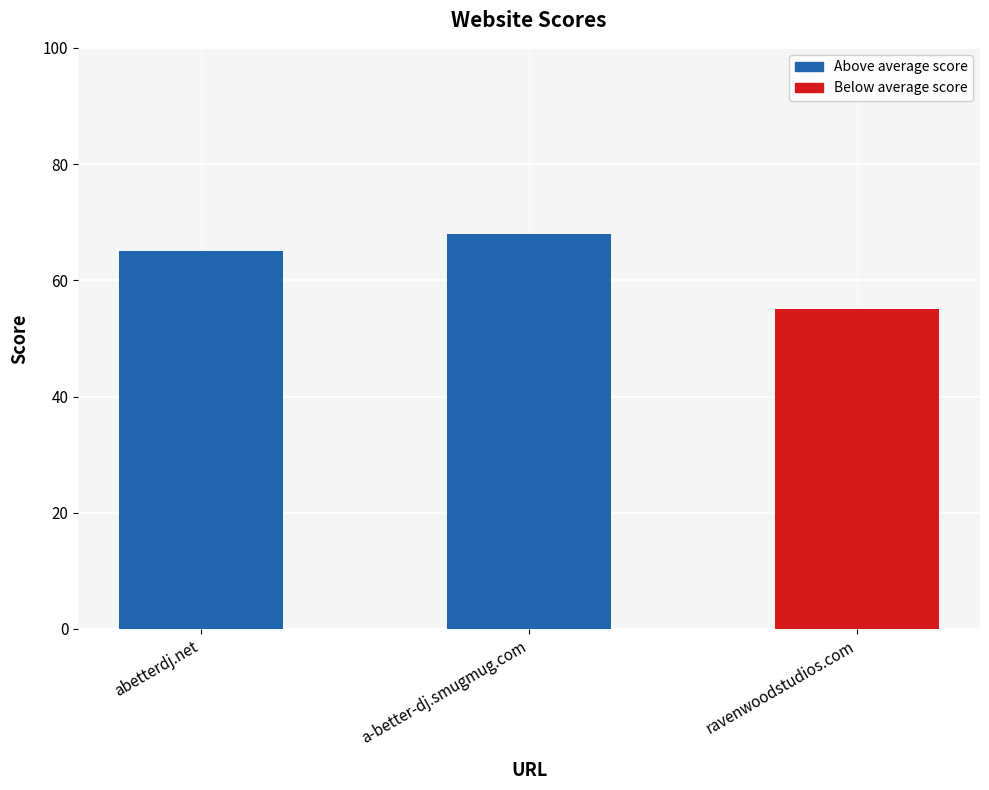

True or false: the data shows 68 at a-better-dj.smugmug.com.

True